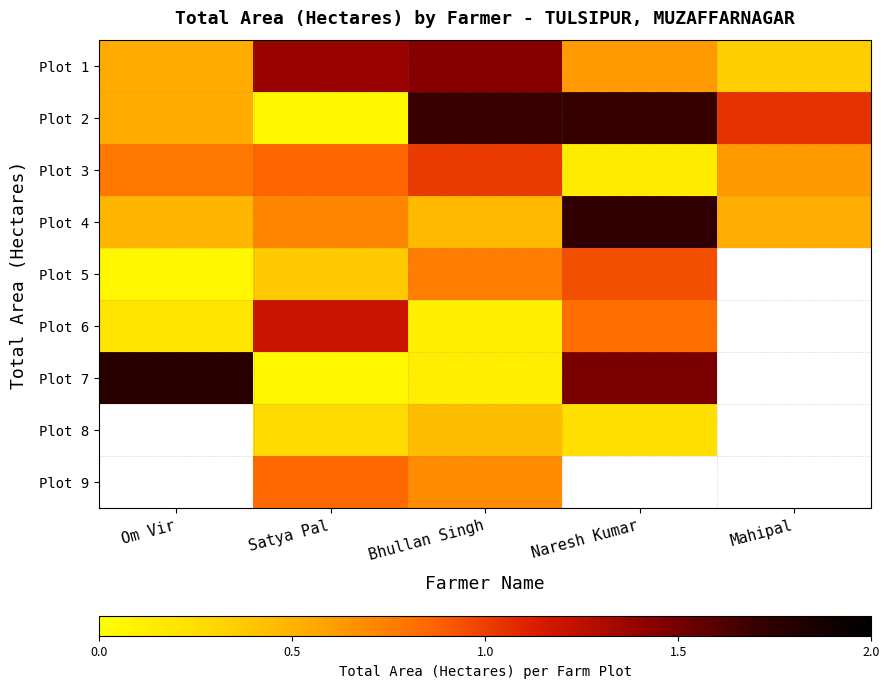

What value does the Plot 9 series have at Satya Pal?

0.8